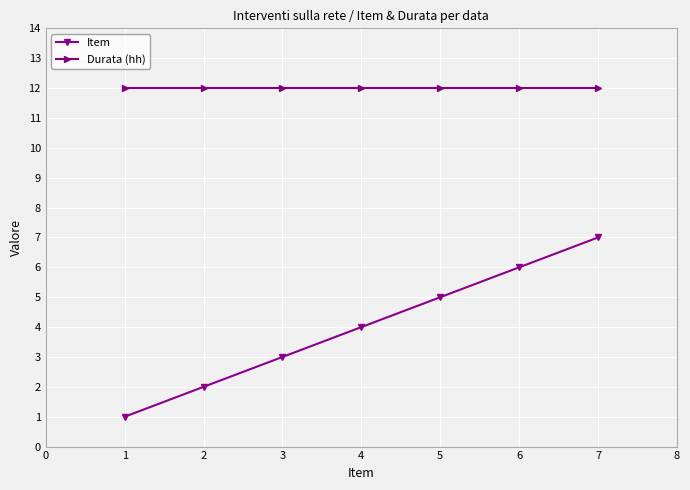

True or false: Durata (hh) and Item intersect in this chart.

False